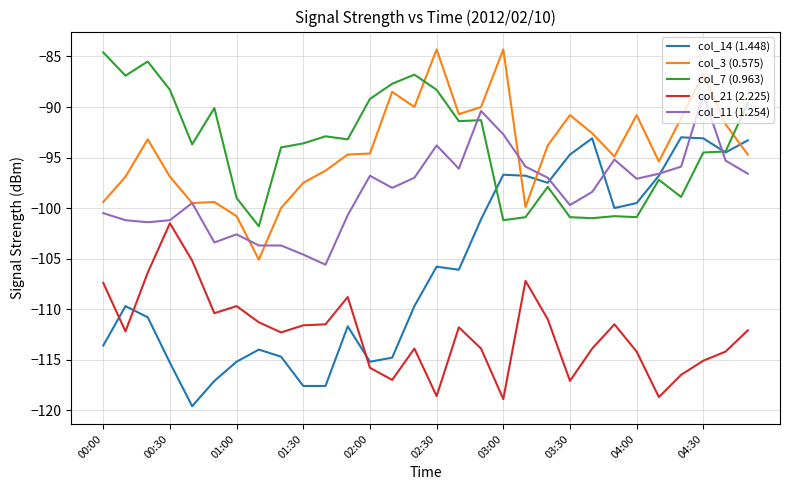

True or false: col_7 (0.963) and col_21 (2.225) cross at least once.

False